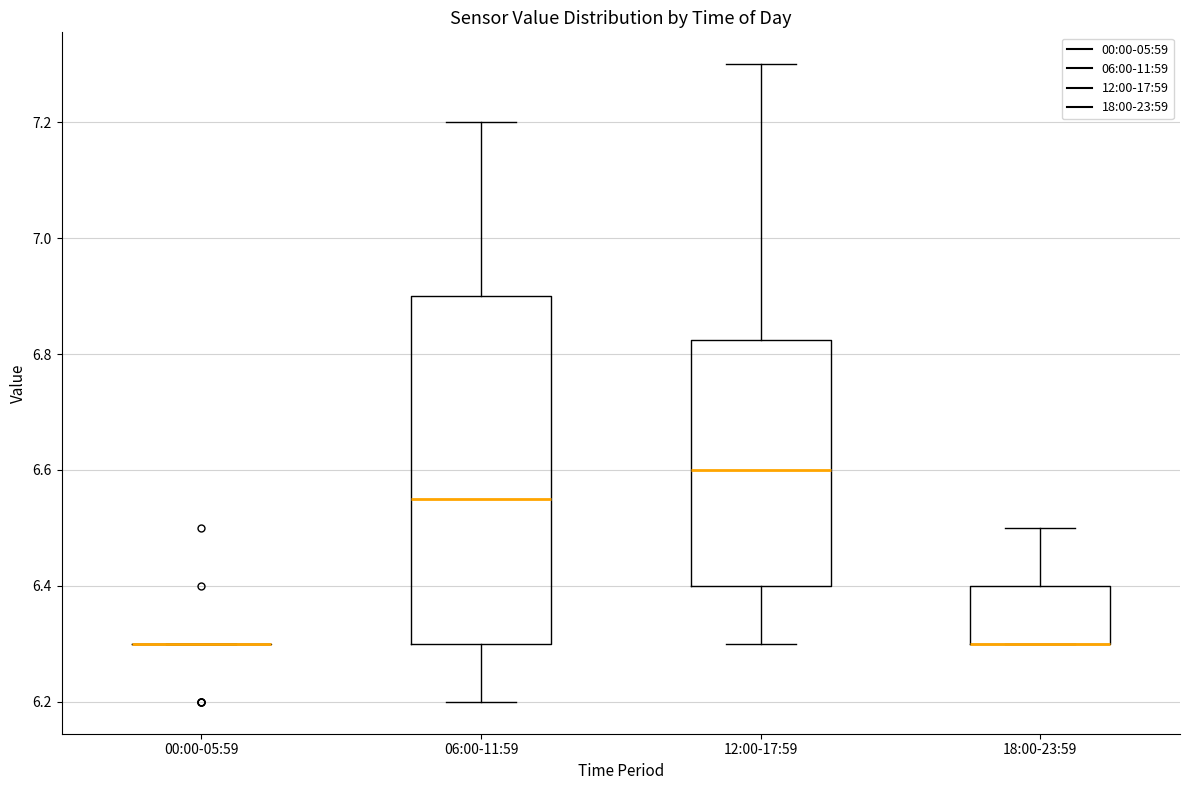

Reading left to right, read every box against the y-axis: the position of its median line, the range the box covers, and the ends of its whiskers. The values are not printed on the chart, so give them approximately, as read against the axis.

00:00-05:59: box collapsed to a line at 6.30, whiskers 6.30 to 6.30
06:00-11:59: median 6.56, box 6.30 to 6.90, whiskers 6.20 to 7.20
12:00-17:59: median 6.60, box 6.40 to 6.82, whiskers 6.30 to 7.30
18:00-23:59: median 6.30 (drawn on the box's lower edge), box 6.30 to 6.40, whiskers 6.30 to 6.50